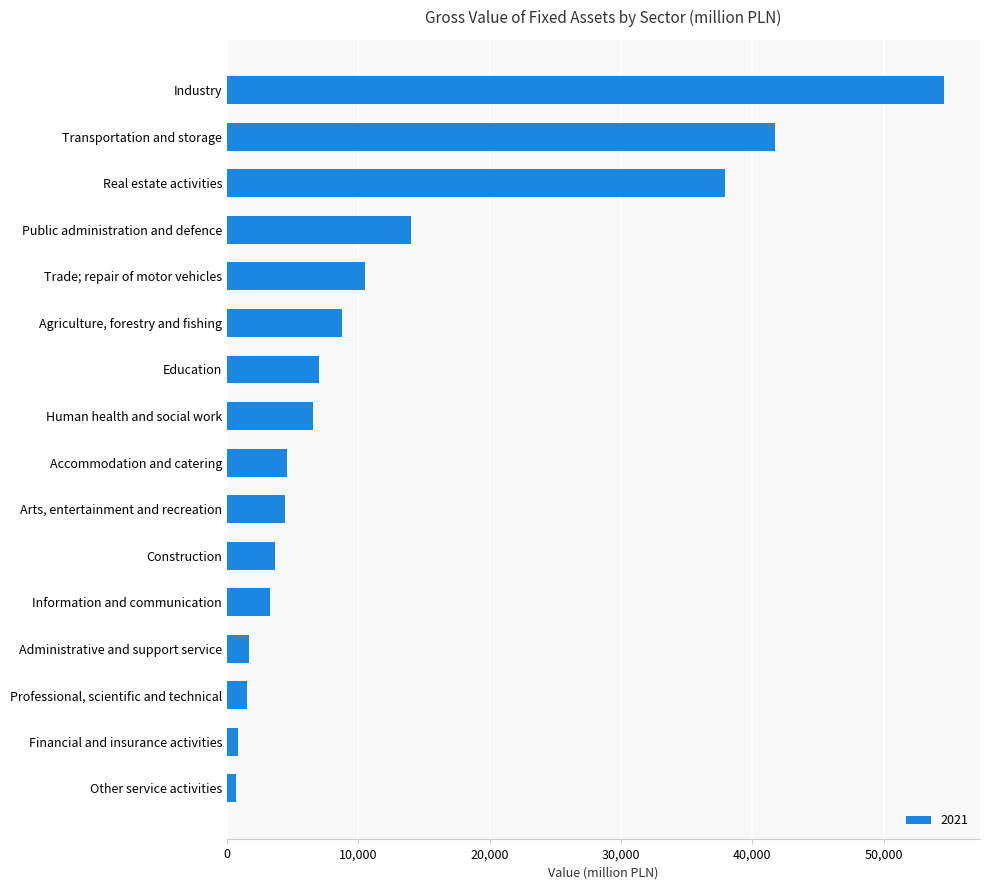

At which category does the chart reach its peak across all series?

Industry